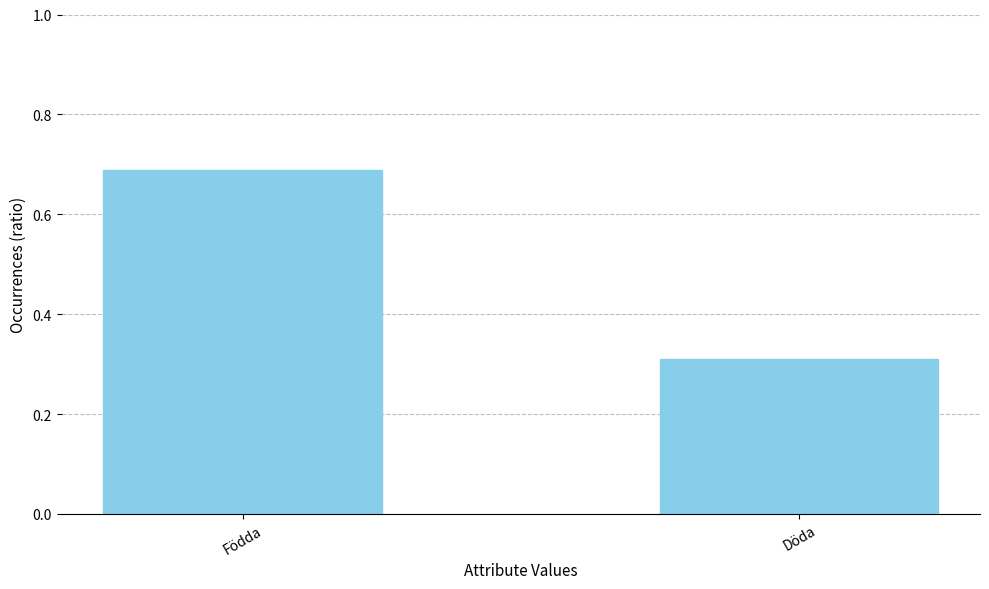

What is the label of the 1st bar from the left?

Födda